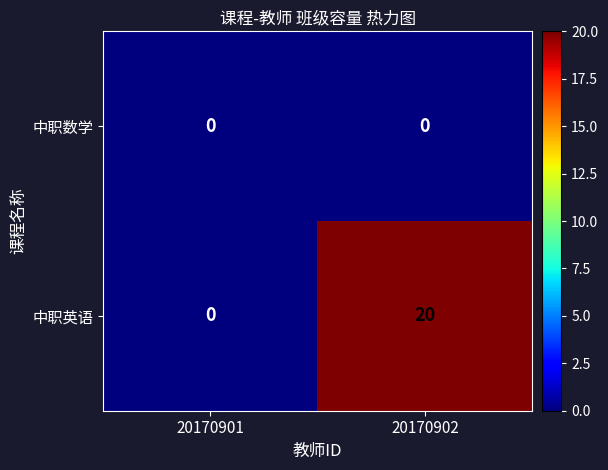

Which series changed the most between 20170901 and 20170902?

中职英语